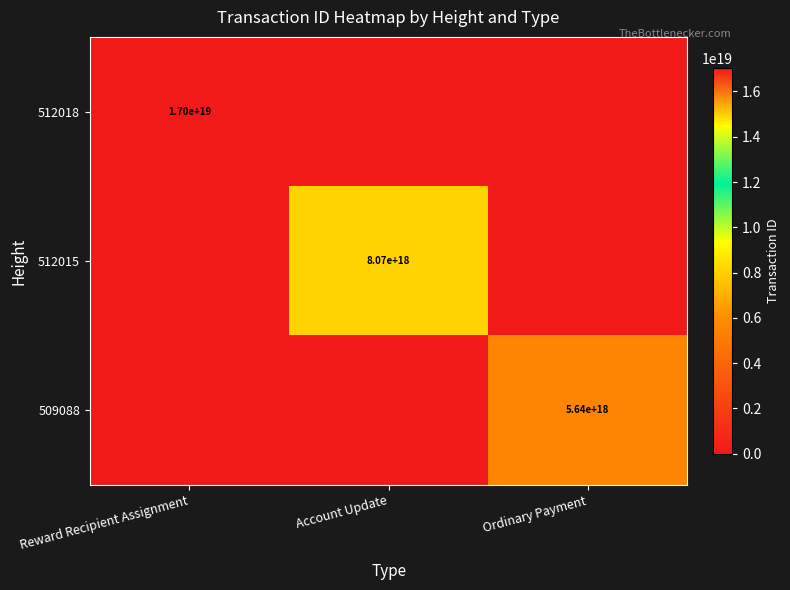

The value of 509088 at Ordinary Payment is 5640000000000000000. True or false?

True